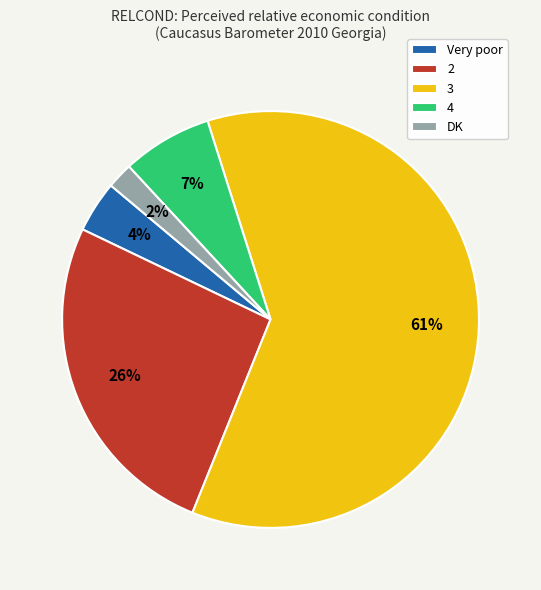

How many segments does this pie chart have?

5